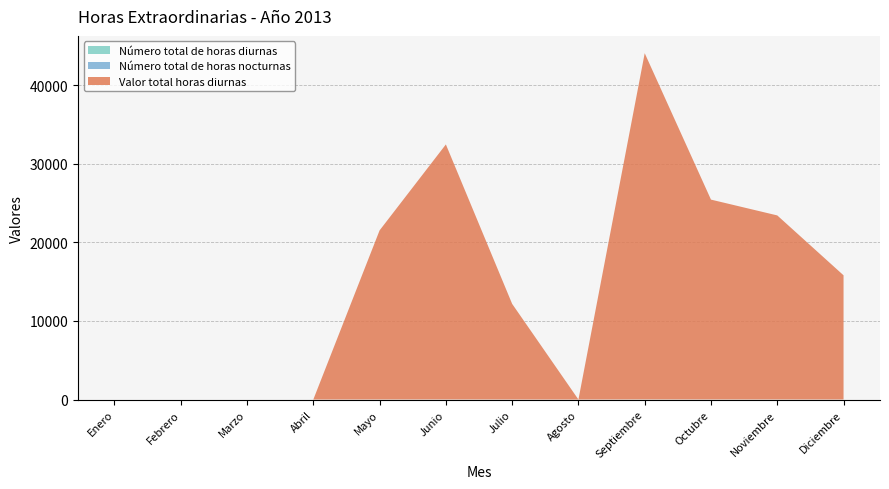

Reading right to left, what are all the values shown in this chart?

Número total de horas diurnas: Diciembre=4	Noviembre=6	Octubre=7	Septiembre=12	Agosto=0	Julio=3	Junio=9	Mayo=6	Abril=0	Marzo=0	Febrero=0	Enero=0
Valor total horas diurnas: Diciembre=15798	Noviembre=23415	Octubre=25425	Septiembre=44045	Agosto=0	Julio=12166	Junio=32443	Mayo=21511	Abril=0	Marzo=0	Febrero=0	Enero=0
Número total de horas nocturnas: Diciembre=0	Noviembre=0	Octubre=0	Septiembre=0	Agosto=0	Julio=0	Junio=0	Mayo=0	Abril=0	Marzo=0	Febrero=0	Enero=0